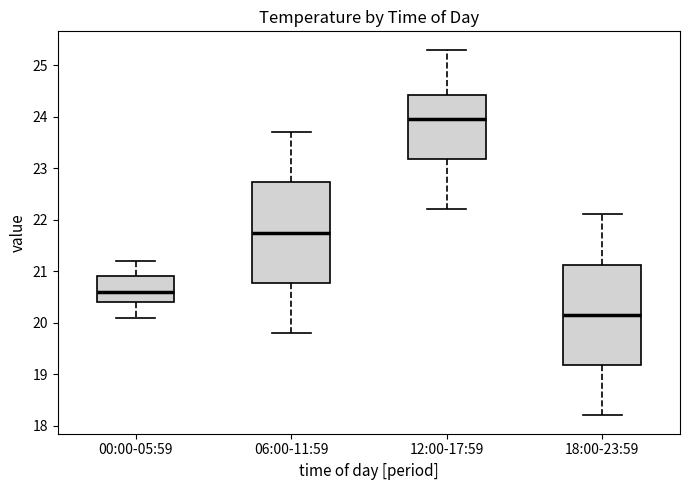

Reading left to right, read every box against the y-axis: the position of its median line, the range the box covers, and the ends of its whiskers. The values are not printed on the chart, so give them approximately, as read against the axis.

00:00-05:59: median 20.6, box 20.4 to 20.9, whiskers 20.1 to 21.2
06:00-11:59: median 21.8, box 20.8 to 22.7, whiskers 19.8 to 23.7
12:00-17:59: median 24.0, box 23.2 to 24.4, whiskers 22.2 to 25.3
18:00-23:59: median 20.2, box 19.2 to 21.1, whiskers 18.2 to 22.1